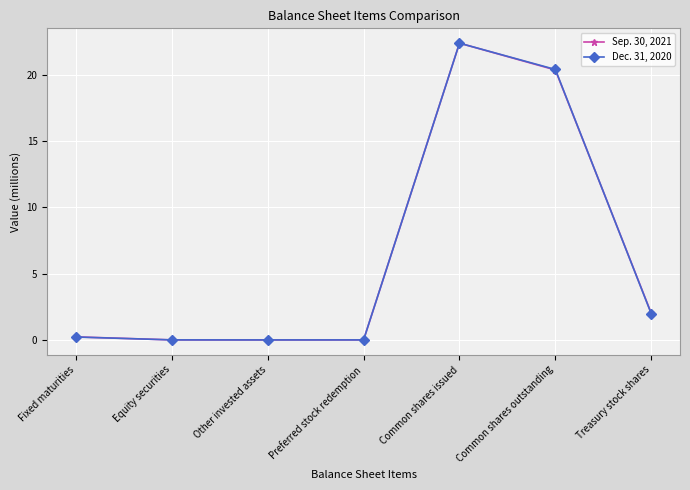

At which category is the sum across all series the highest?

Common shares issued